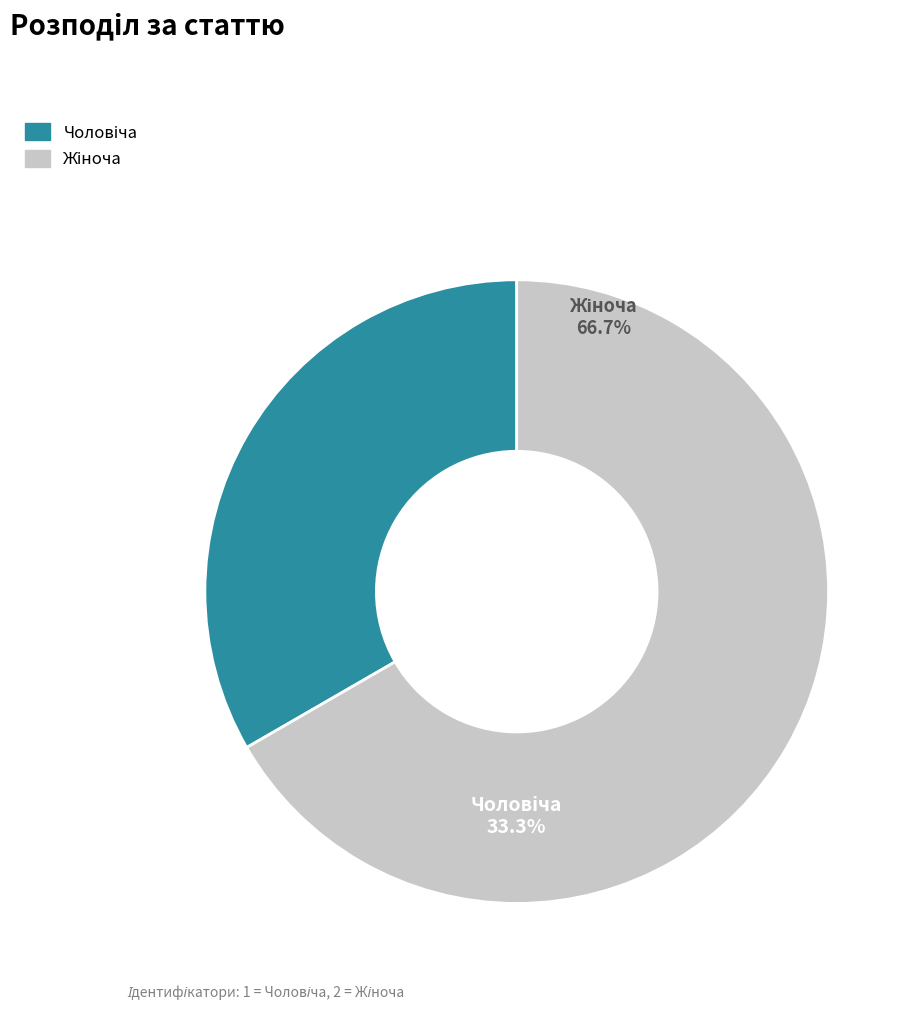

Does Чоловіча account for over 50% of the chart?

No